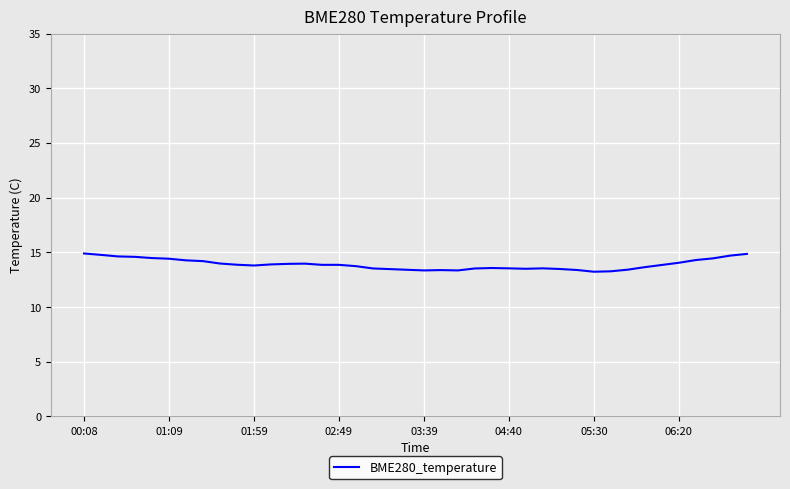

What is the difference between the maximum and minimum values?

1.7